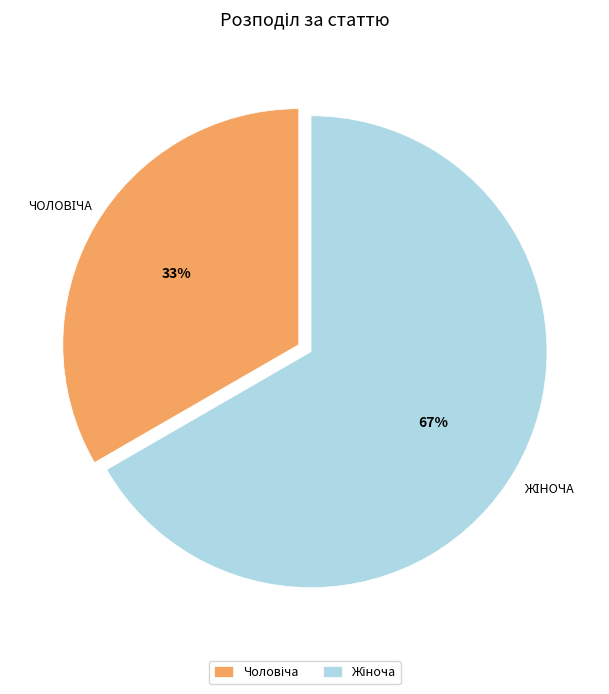

Does any single category account for the majority?

Yes